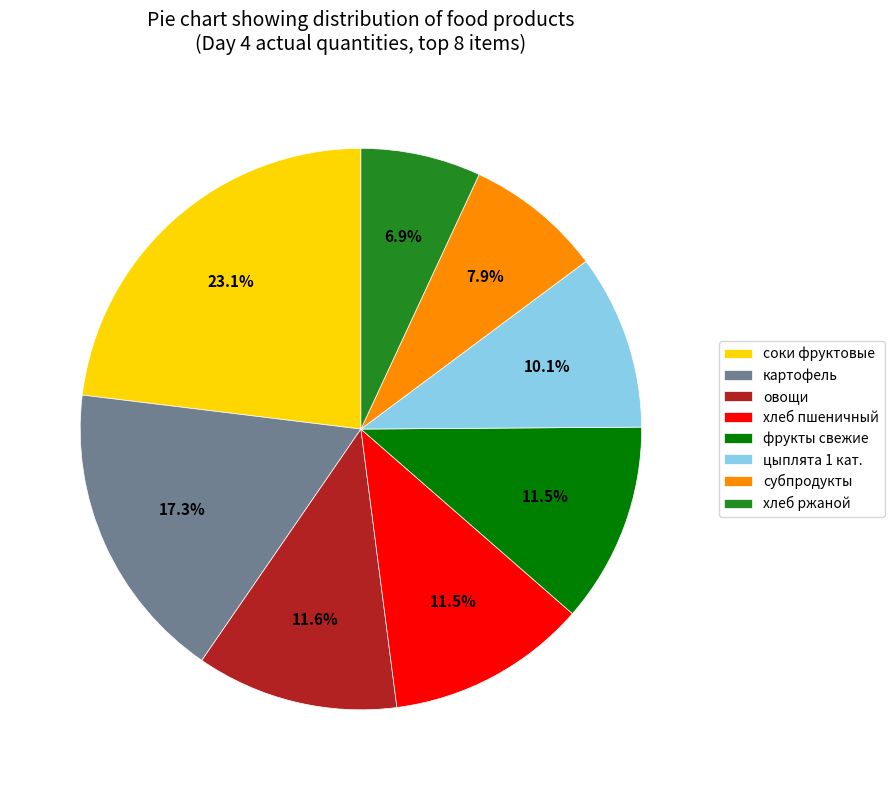

Combined, do овощи and цыплята 1 кат. account for over 50%?

No